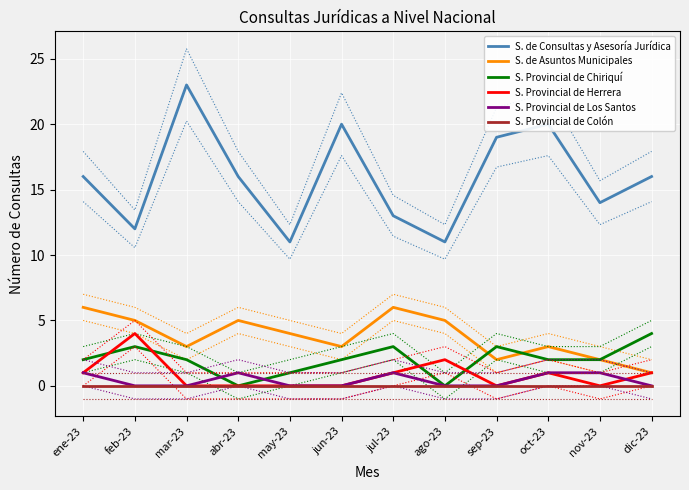

How many categories are shown in the chart?

12